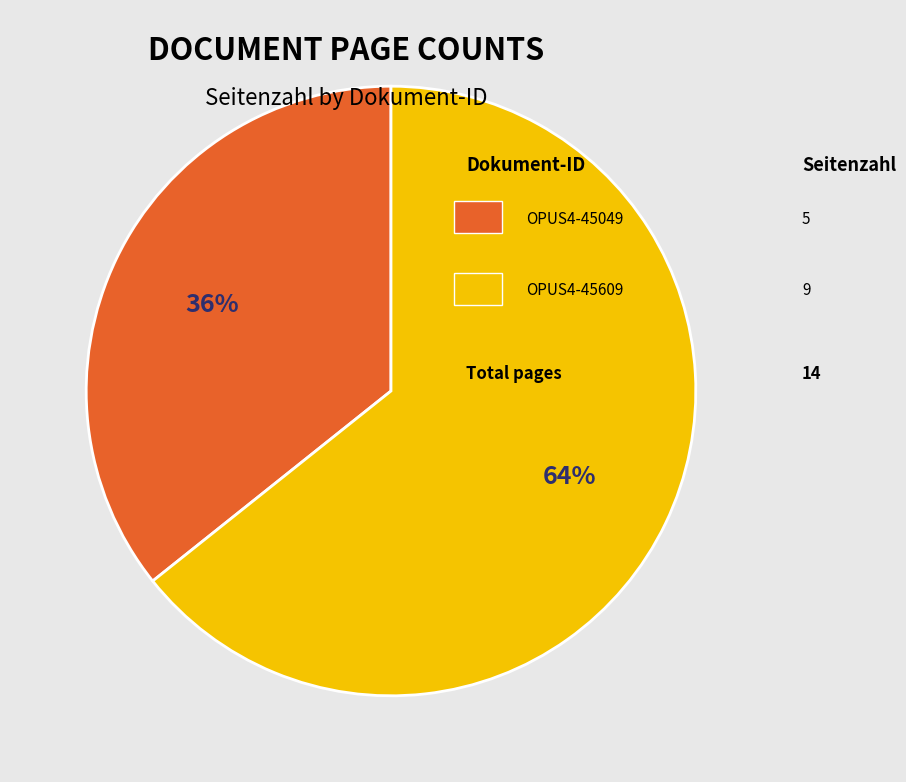

To the nearest percent, what is the average slice percentage?

50%